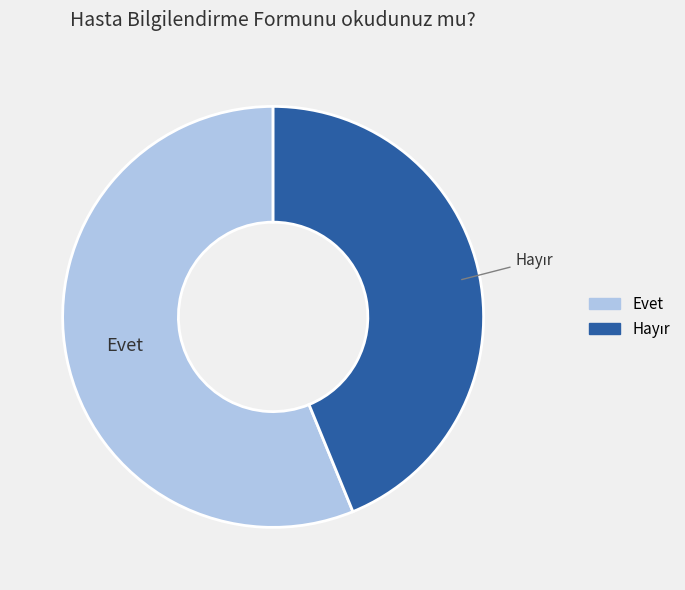

True or false: Evet accounts for 56% of the total.

True